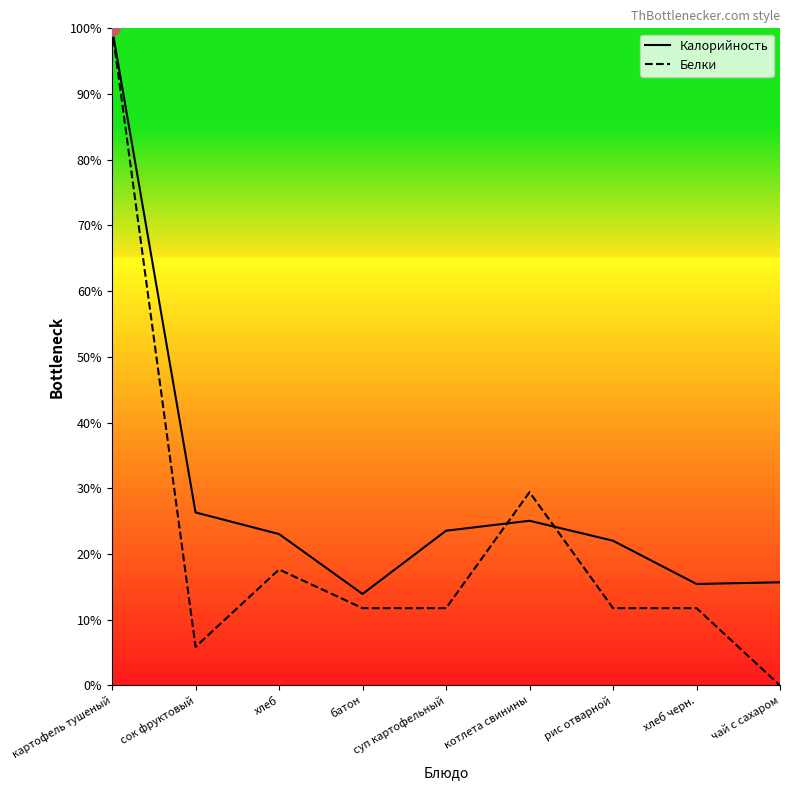

Which series changed the most between батон and суп картофельный?

Калорийность